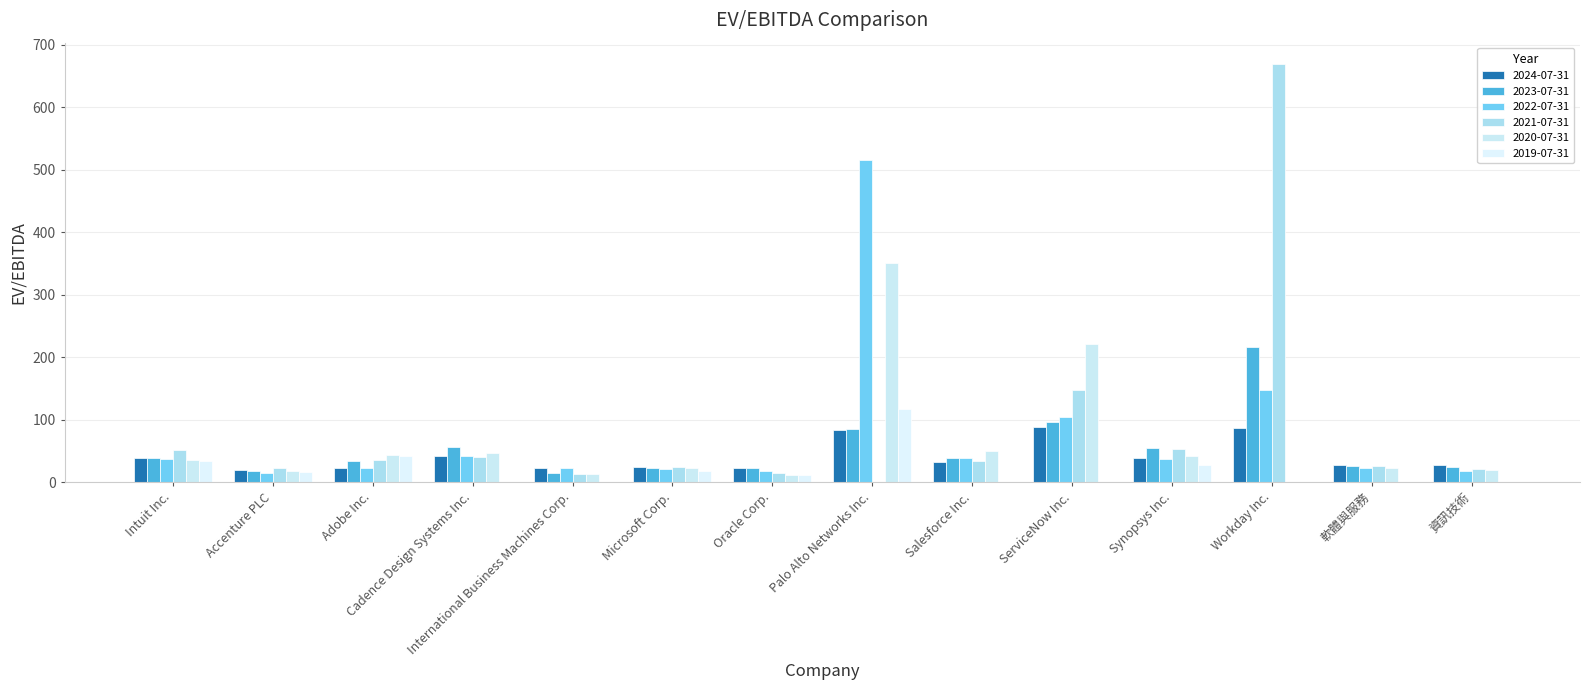

How many groups of bars are there?

14